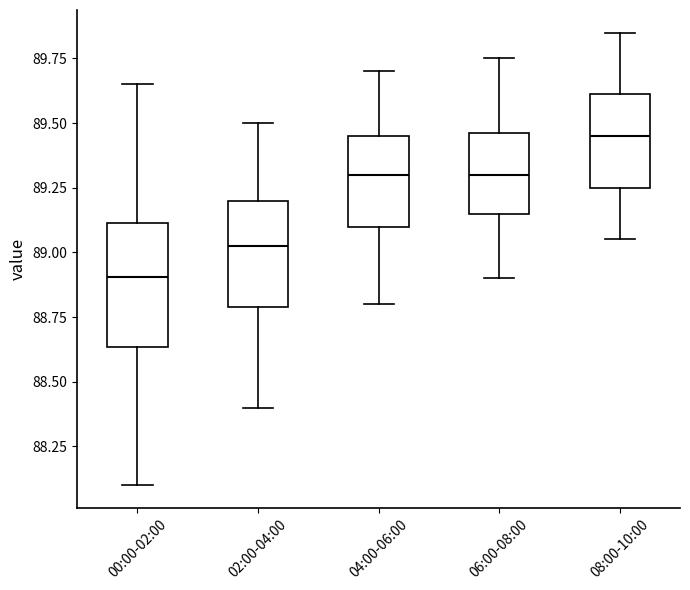

Which box is the tallest, from its lower edge to its upper edge?

00:00-02:00